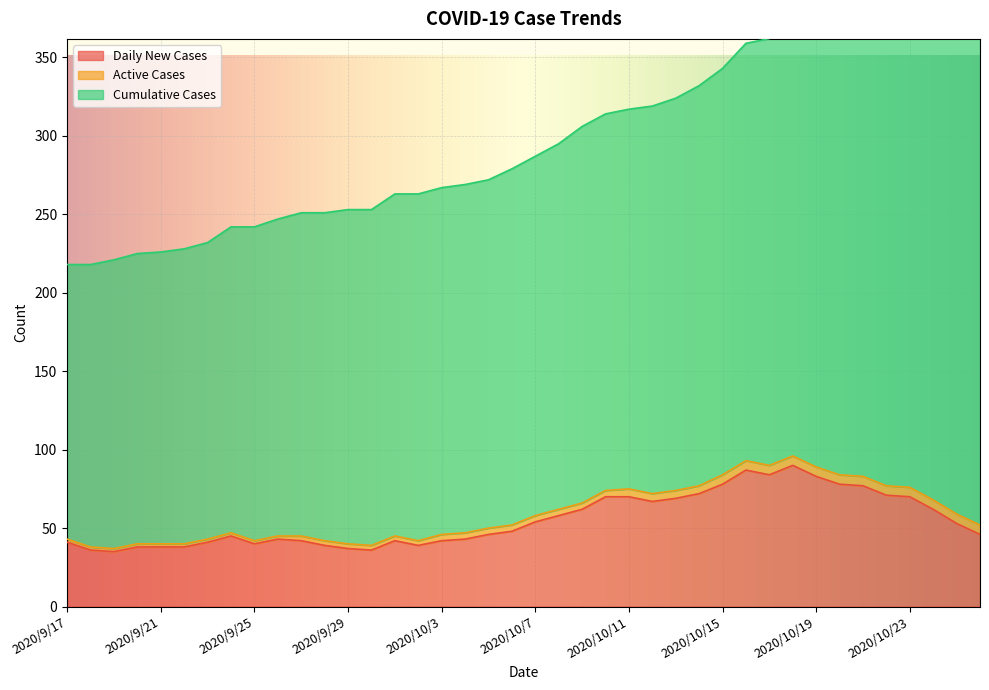

What is the label of the 1st point from the right?

2020/10/26